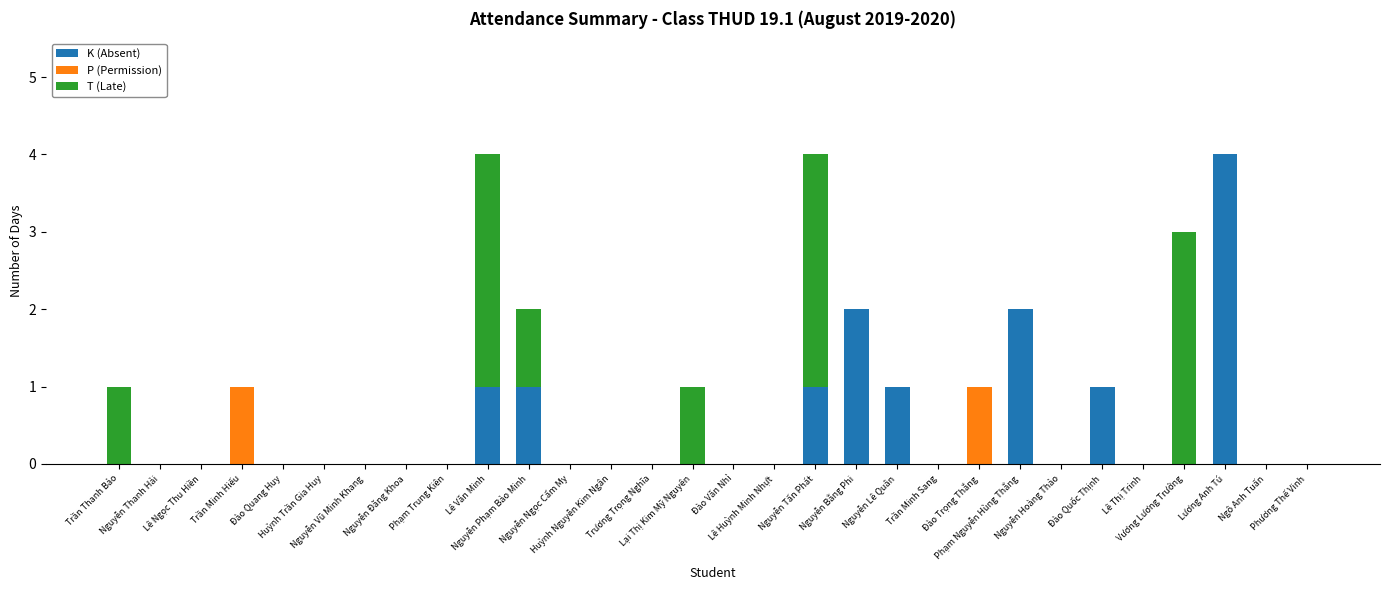

What is the sum of all K (Absent) values?

13